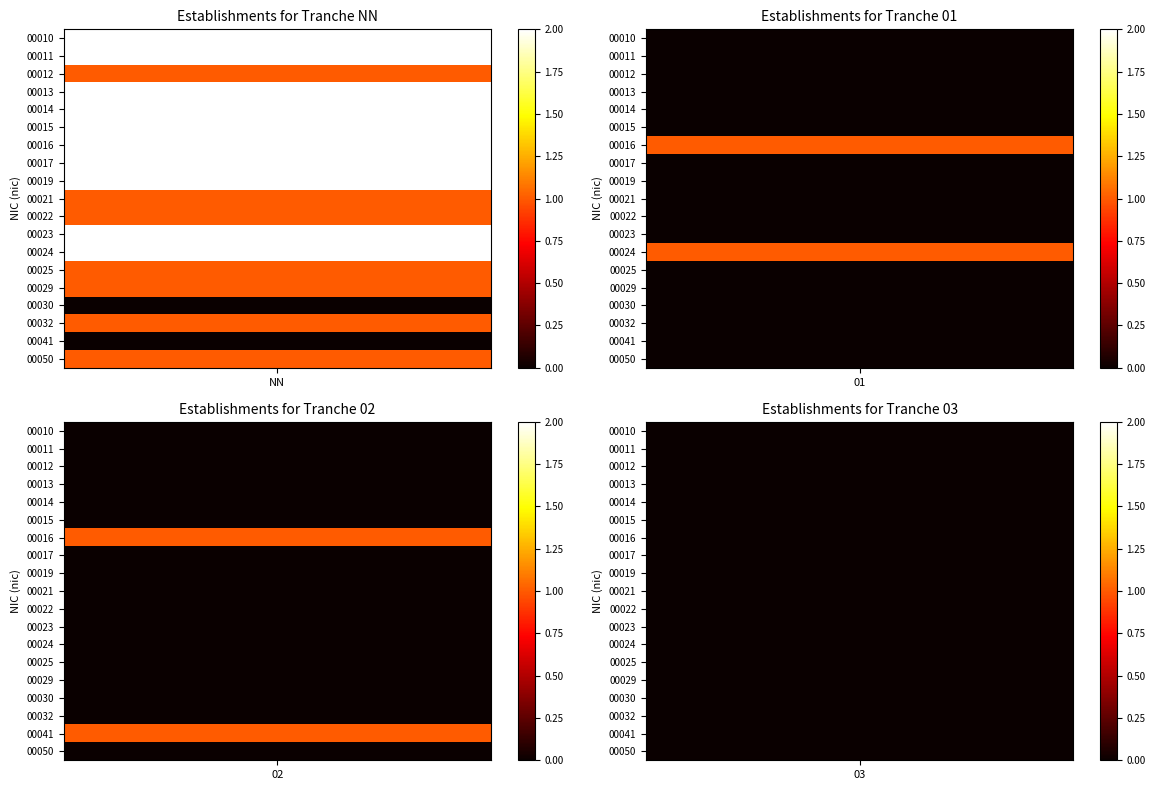

Reading left to right, what are all the values shown in this chart?

00010: 2	0	0	0
00011: 2	0	0	0
00012: 1	0	0	0
00013: 2	0	0	0
00014: 2	0	0	0
00015: 2	0	0	0
00016: 2	1	1	0
00017: 2	0	0	0
00019: 2	0	0	0
00021: 1	0	0	0
00022: 1	0	0	0
00023: 2	0	0	0
00024: 2	1	0	0
00025: 1	0	0	0
00029: 1	0	0	0
00030: 0	0	0	0
00032: 1	0	0	0
00041: 0	0	1	0
00050: 1	0	0	0